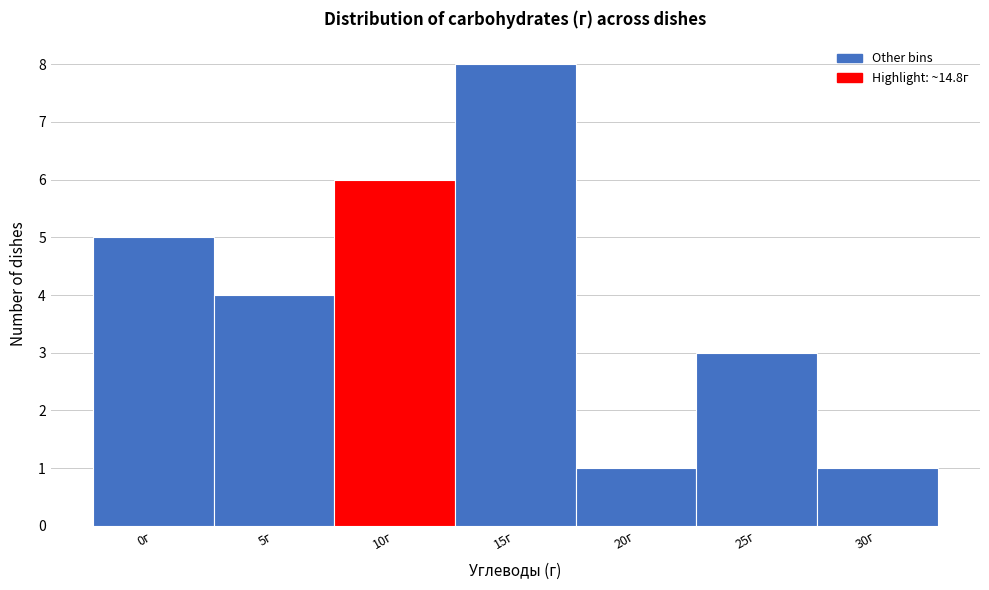

Reading left to right, extract all data points from this chart.

5	4	6	8	1	3	1